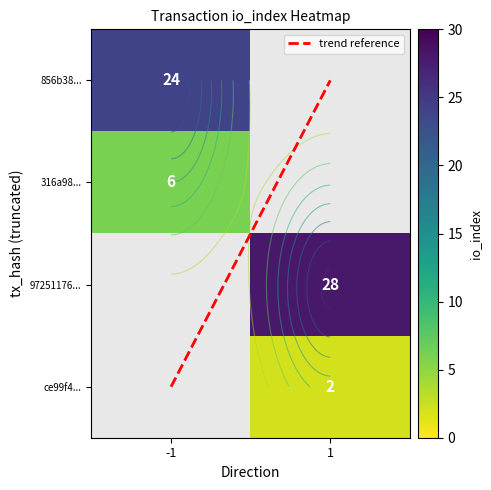

The value of ce99f4... at 1 is 0.9. True or false?

False